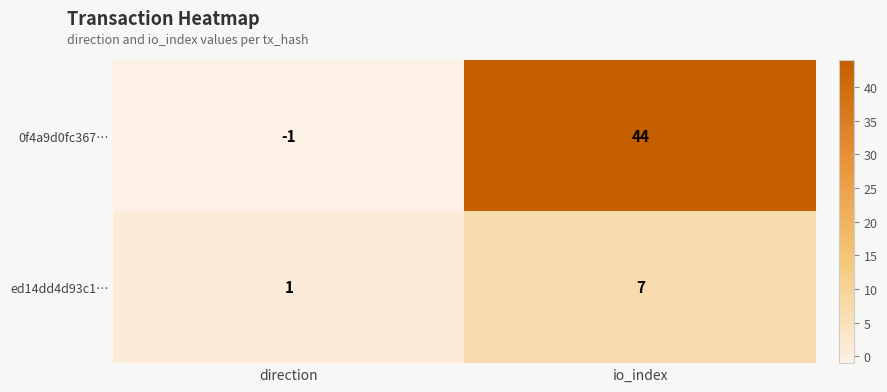

Which series has the largest total across all categories?

0f4a9d0fc367…